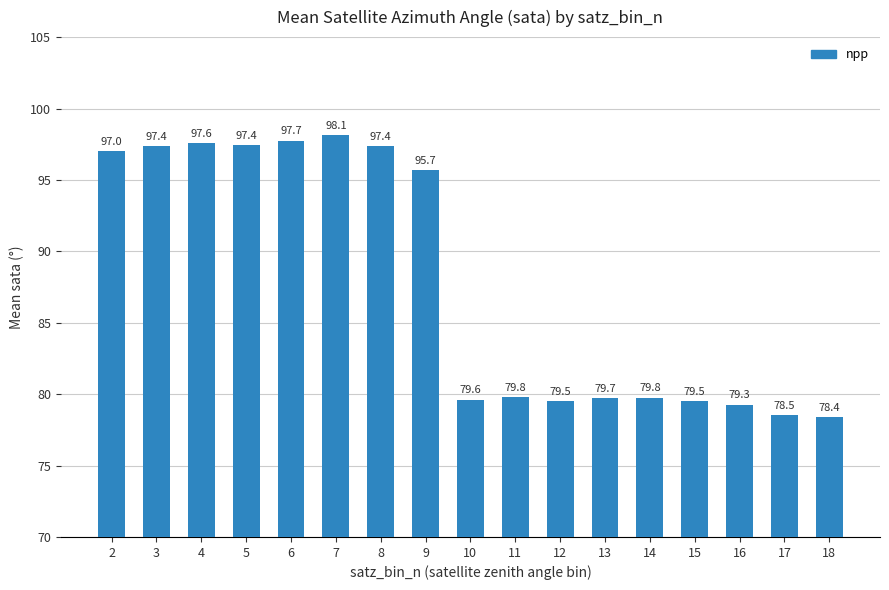

Which has a higher value, 4 or 5?

4